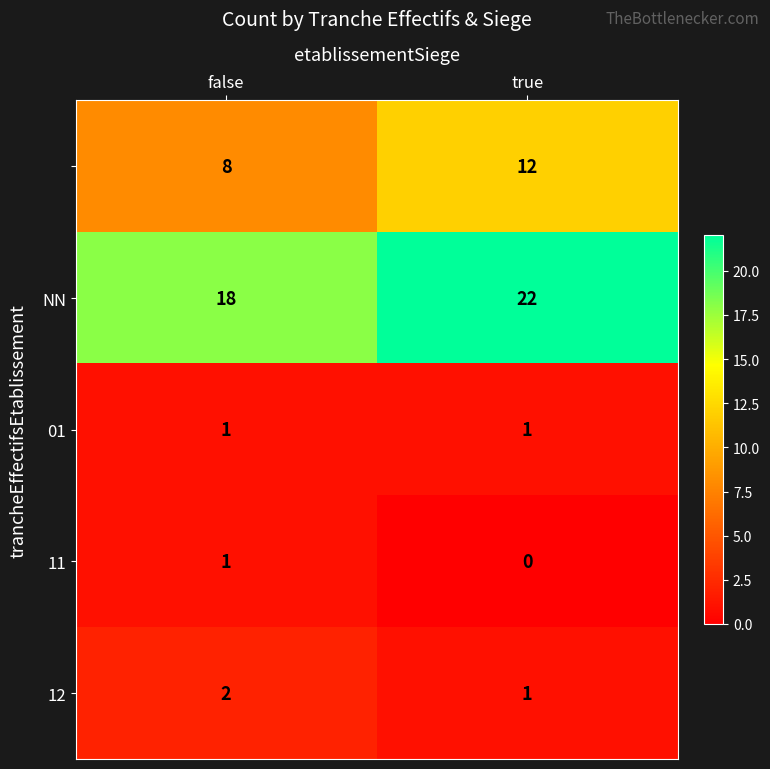

Which category has the highest value across all series?

true